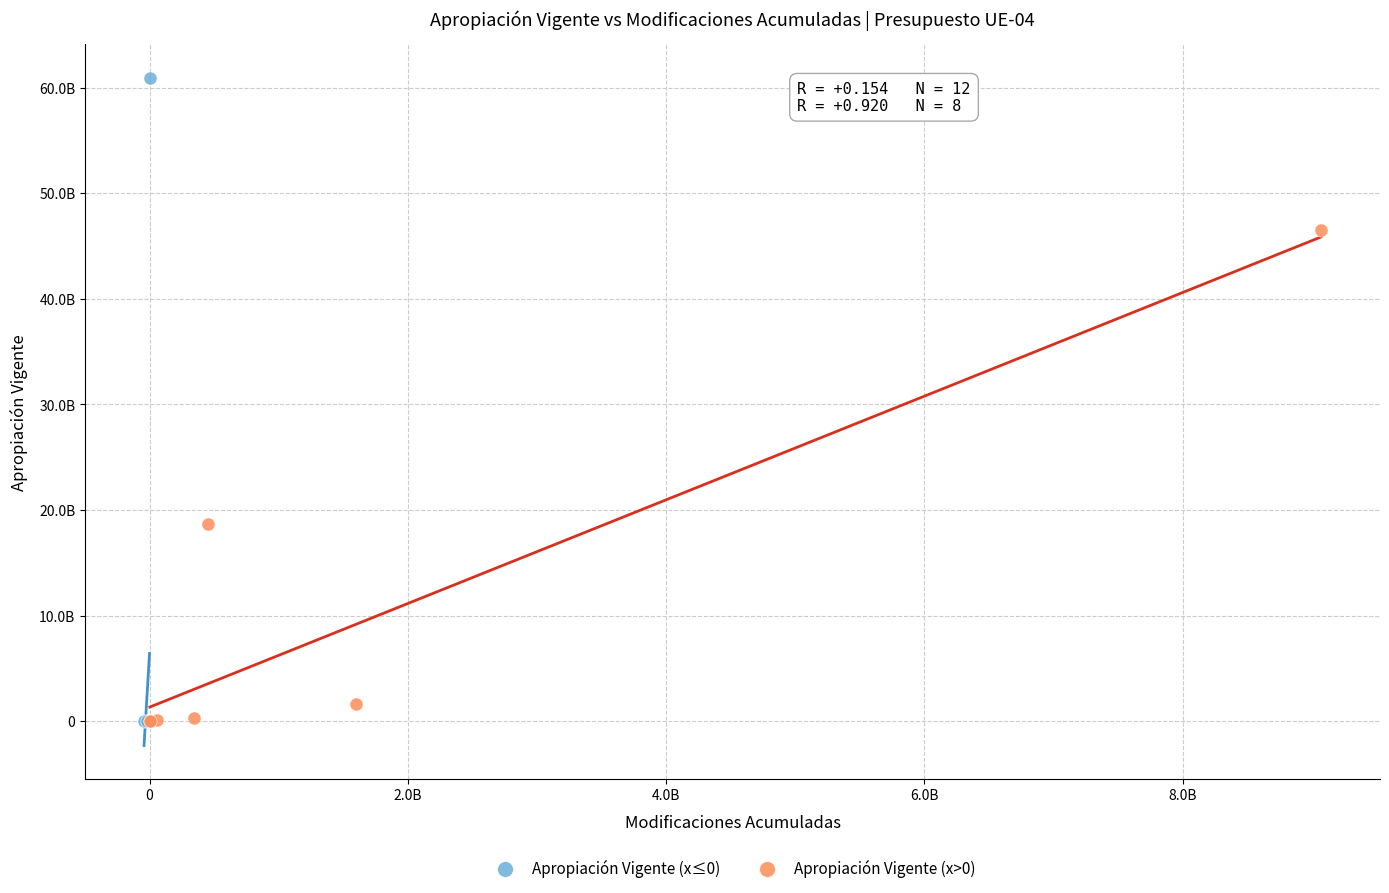

What are all the series names shown in the legend?

Apropiación Vigente (x≤0), Apropiación Vigente (x>0)